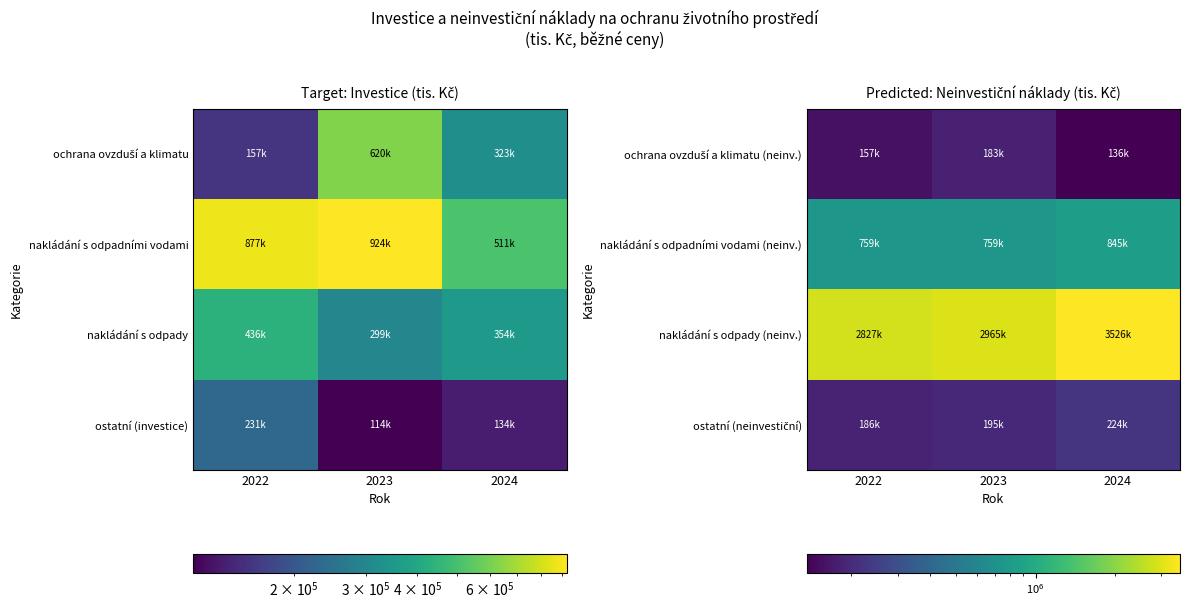

Which category has the lowest value across all series?

2024